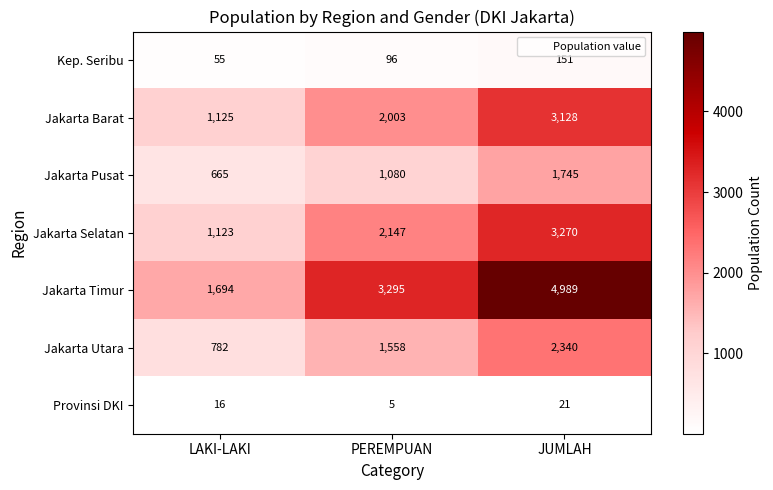

List the series in order of their peak value, highest first.

Jakarta Timur, Jakarta Selatan, Jakarta Barat, Jakarta Utara, Jakarta Pusat, Kep. Seribu, Provinsi DKI